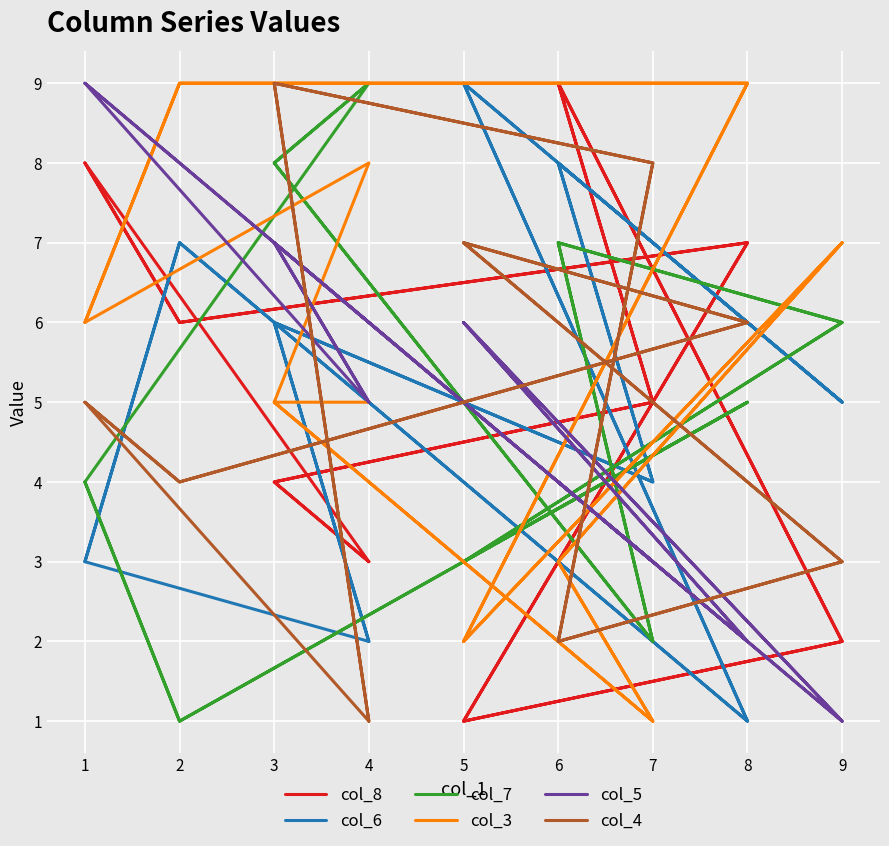

Which series has the largest range (max minus min)?

col_8